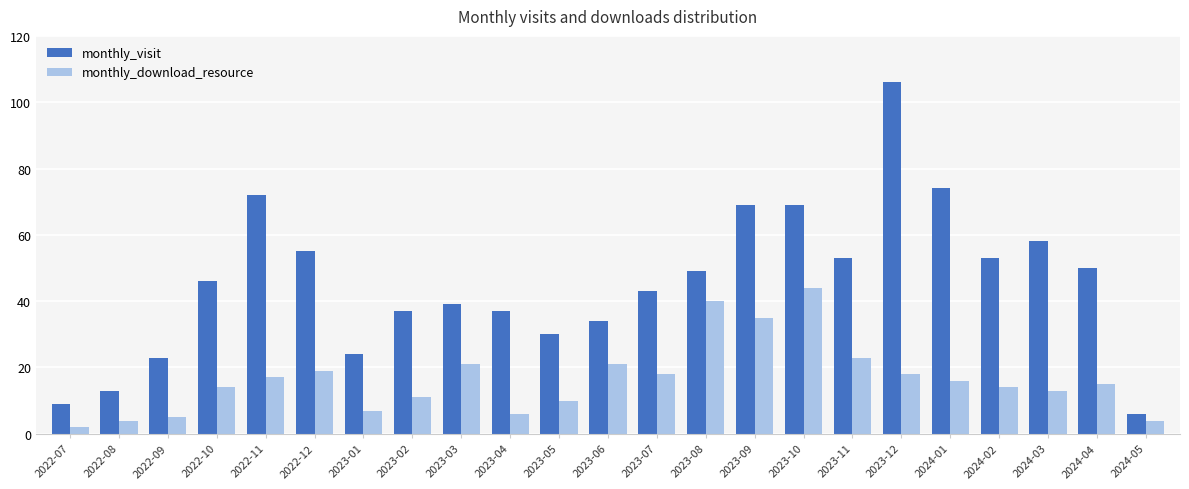

What are all the series names shown in the legend?

monthly_visit, monthly_download_resource